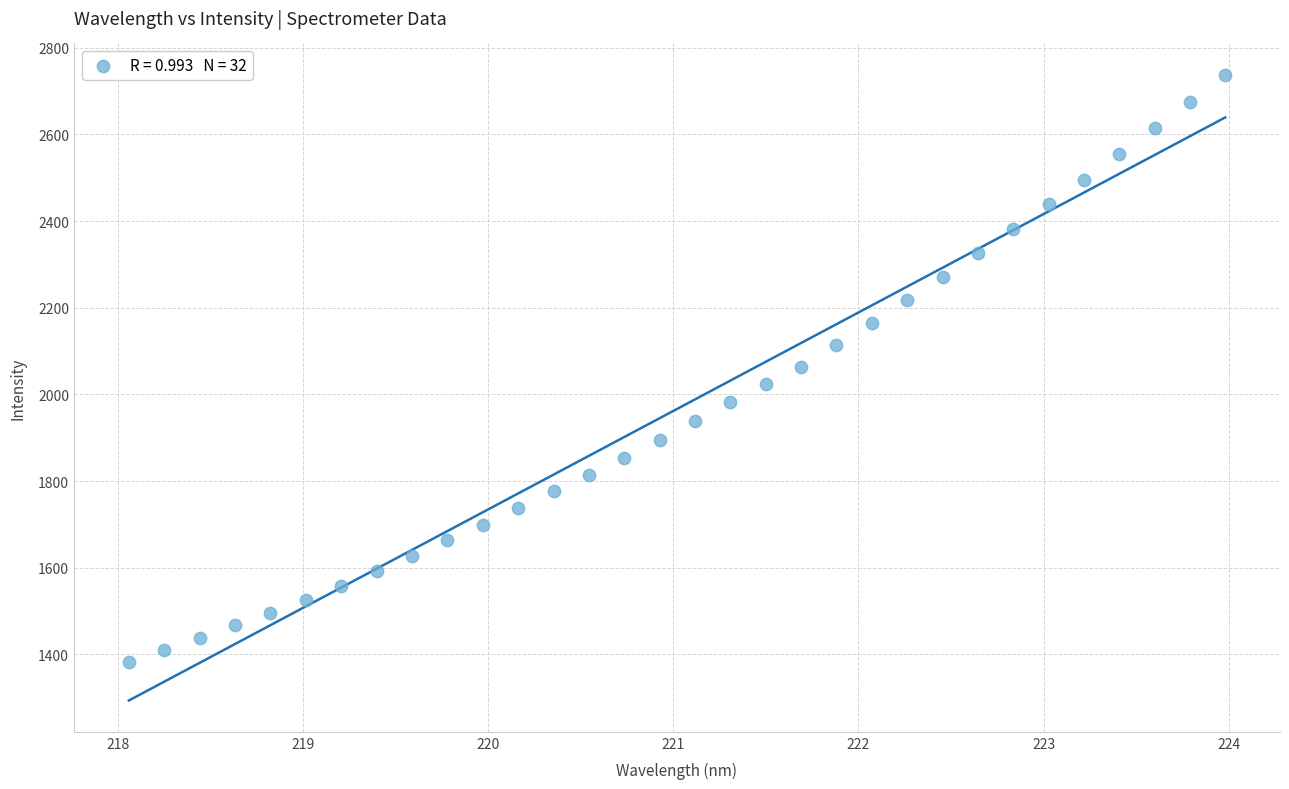

What is the range of X values (max minus min)?

5.9